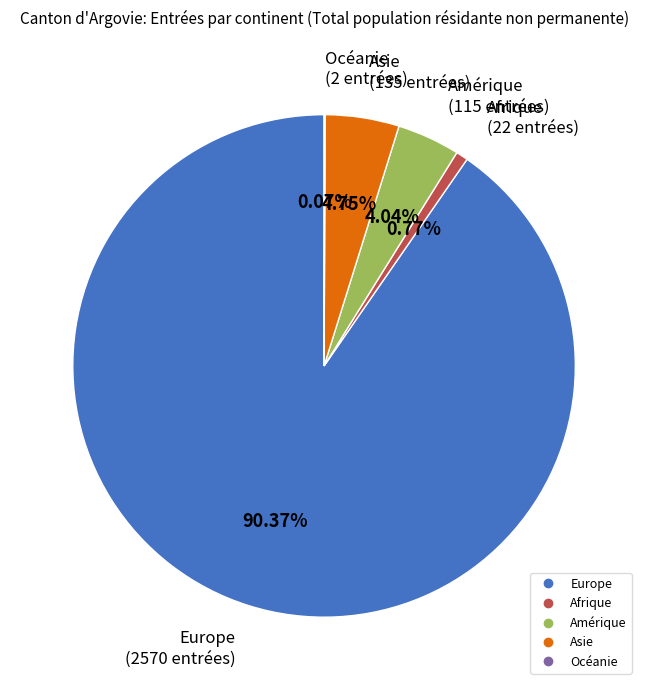

To the nearest percent, what is the combined percentage of Asie and Europe?

95%